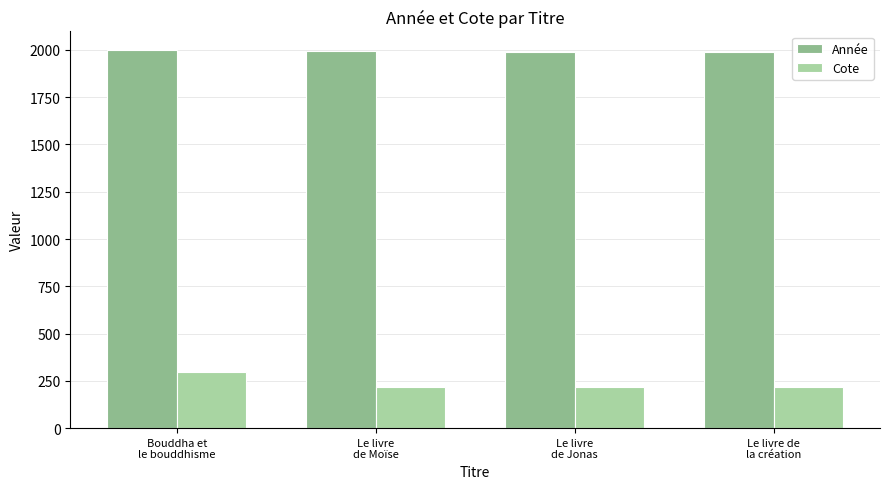

What position from the left is Le livre
de Moïse?

2